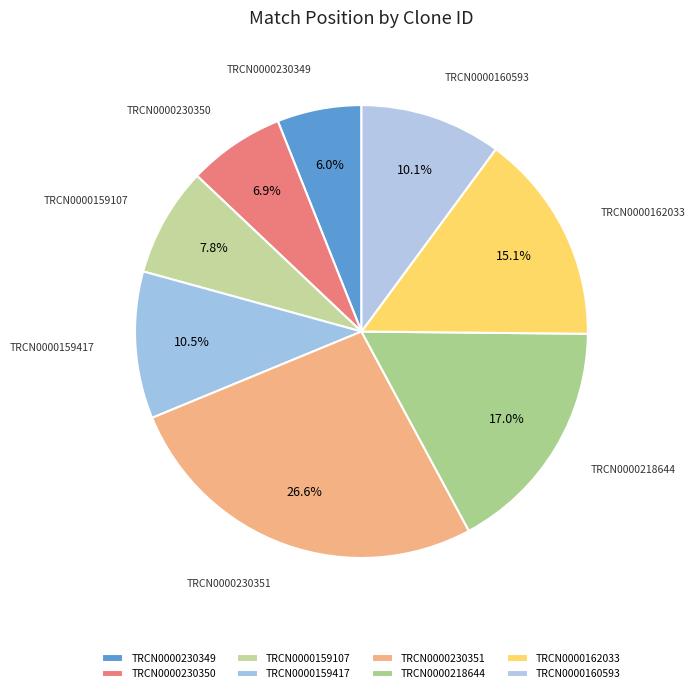

True or false: TRCN0000218644 accounts for 17% of the total.

True